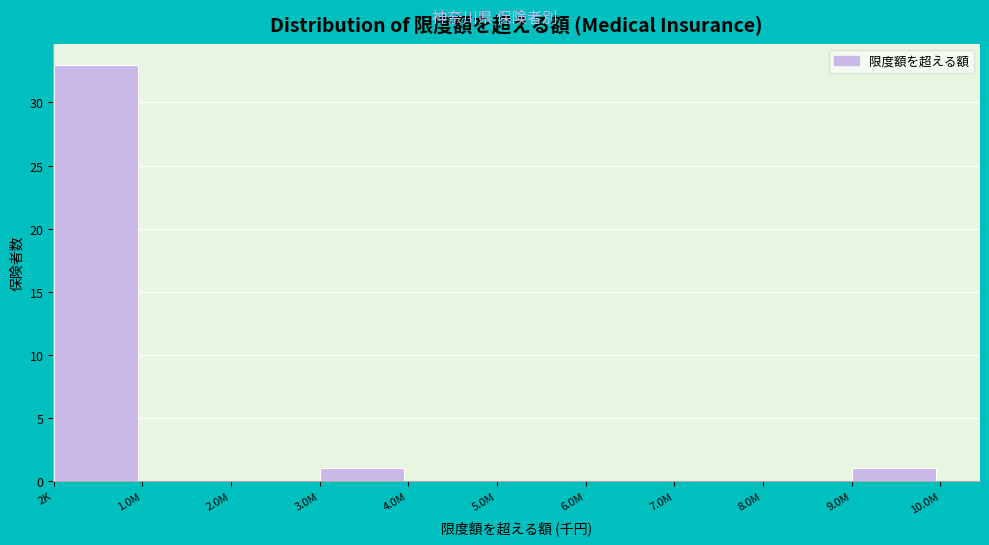

Reading left to right, what are all the values shown in this chart?

2K=33	1.0M=0	2.0M=0	3.0M=1	4.0M=0	5.0M=0	6.0M=0	7.0M=0	8.0M=0	9.0M=1